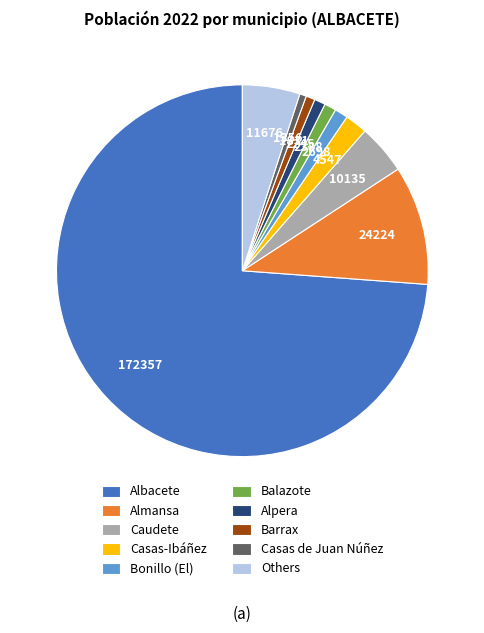

Combined, do Caudete and Casas-Ibáñez account for over 50%?

No